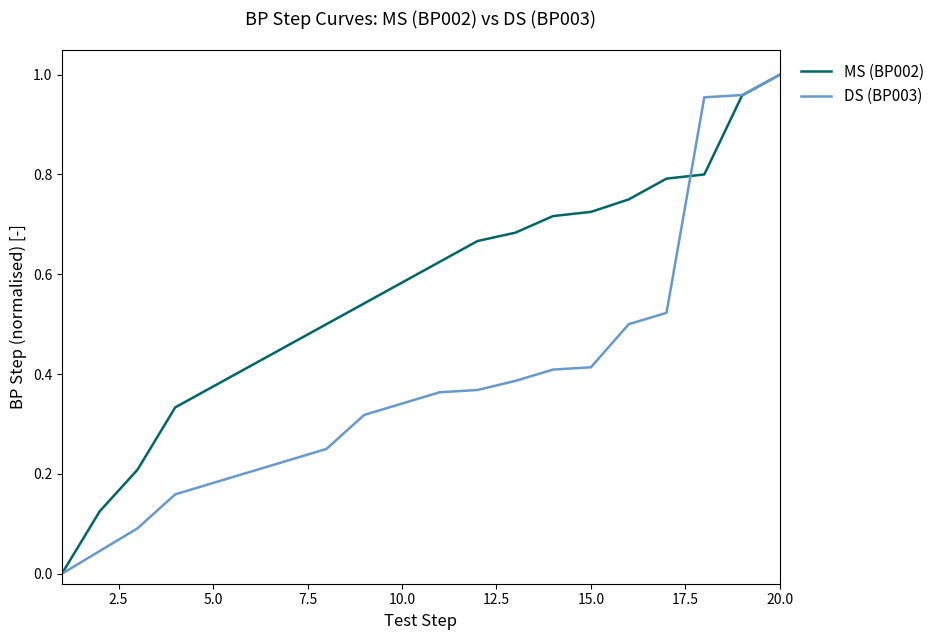

List the series in order of their overall mean, lowest first.

DS (BP003), MS (BP002)